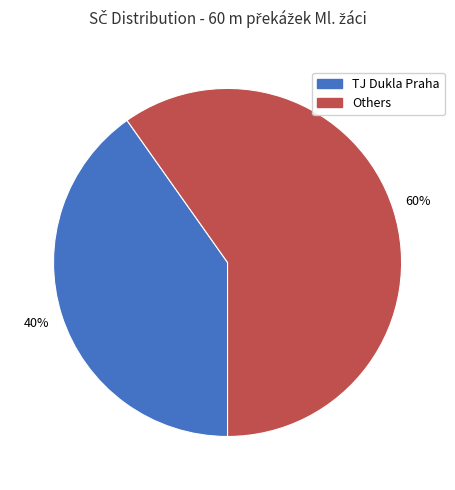

To the nearest percent, what percentage of the pie is Others?

60%